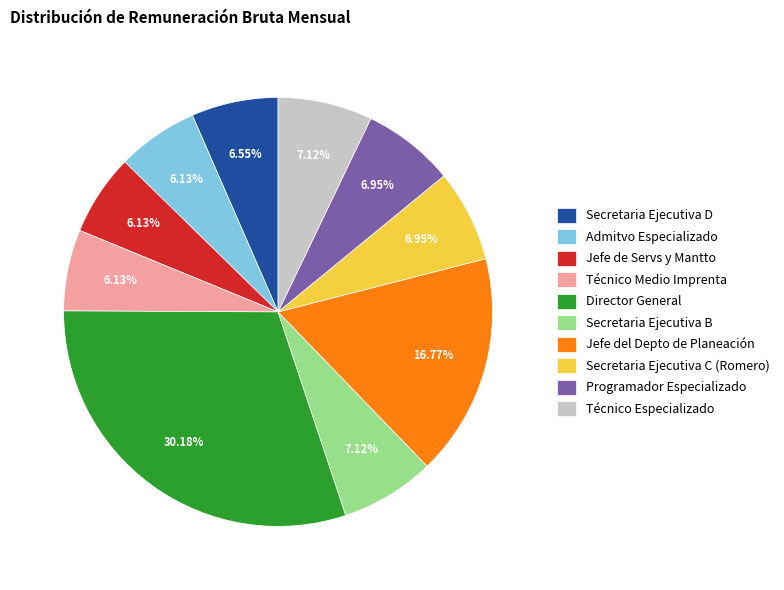

To the nearest percent, what is the average slice percentage?

10%